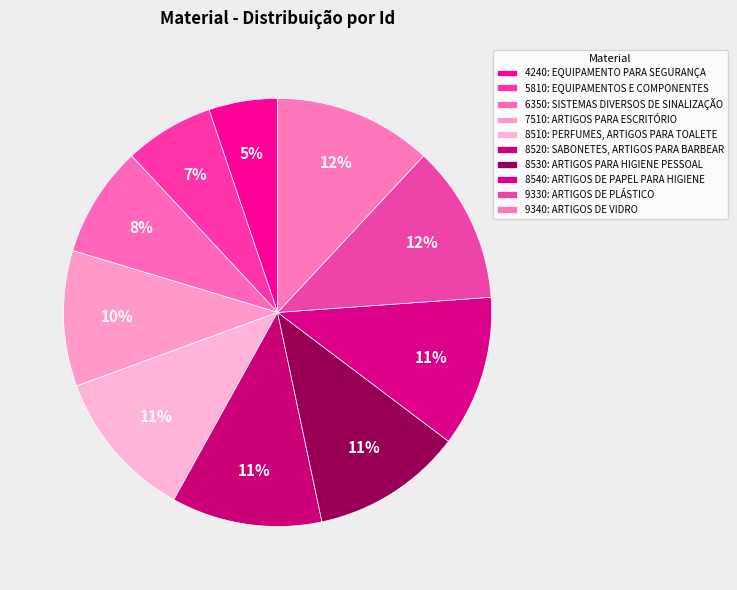

Is it true that 9340: ARTIGOS DE VIDRO is 17% of the pie?

False